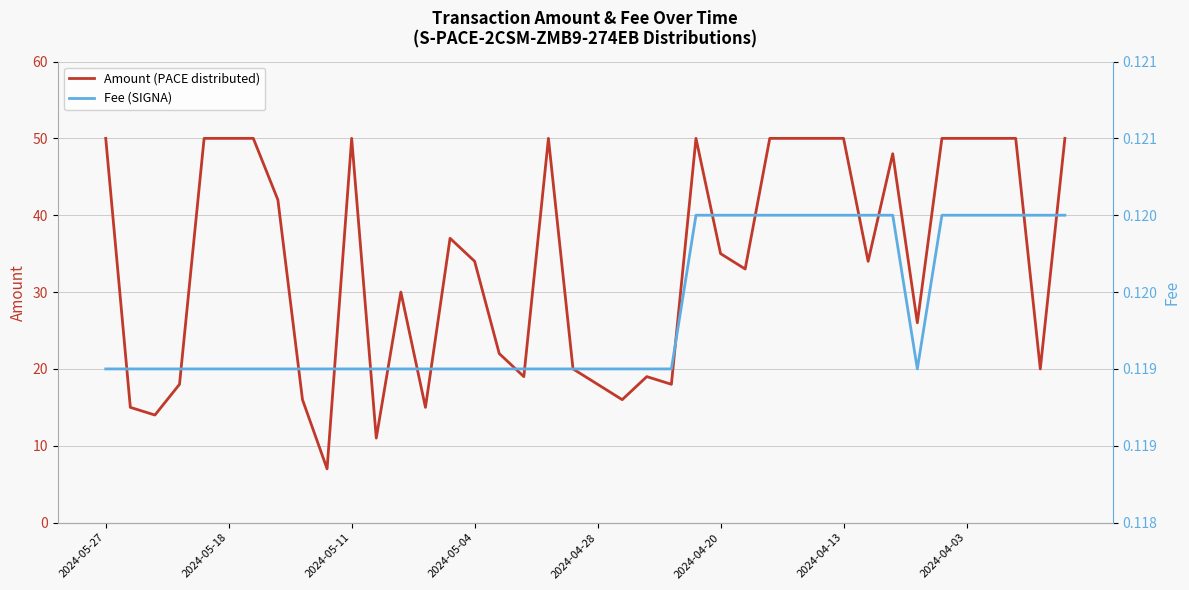

Count the Fee (SIGNA) values in the range 0 to 1.

40